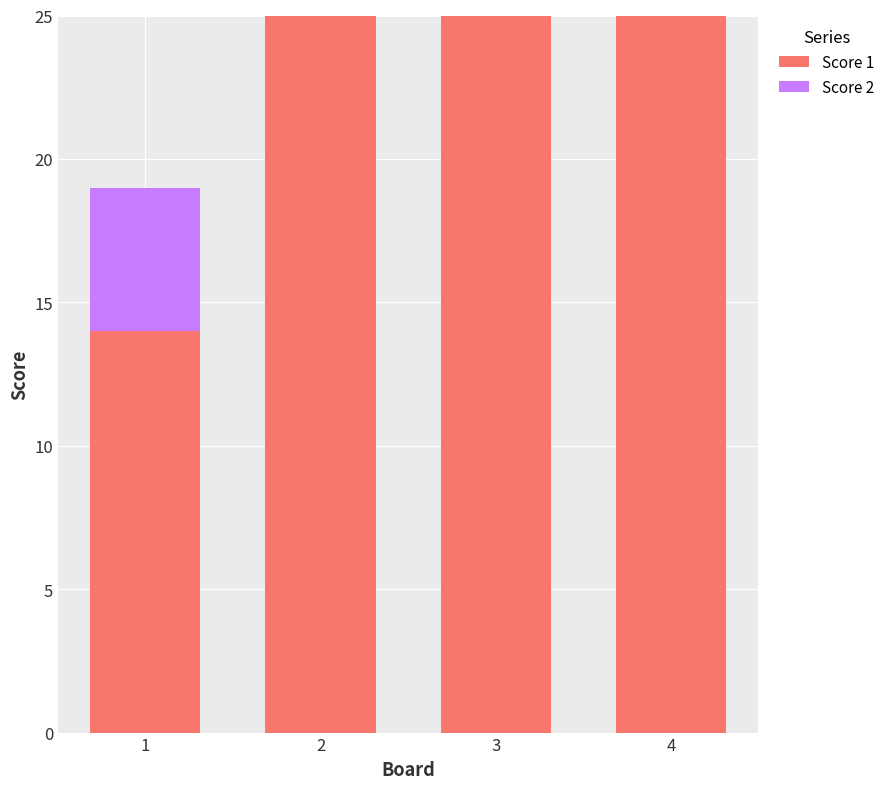

The Score 1 series shows 17 at 3. True or false?

False